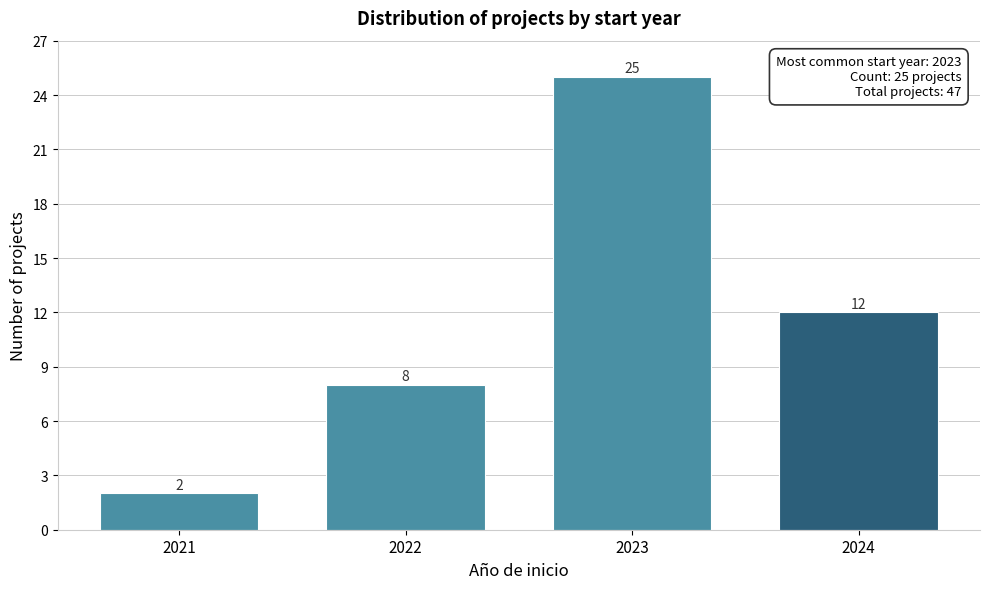

Reading right to left, list all the values displayed in this chart.

12	25	8	2